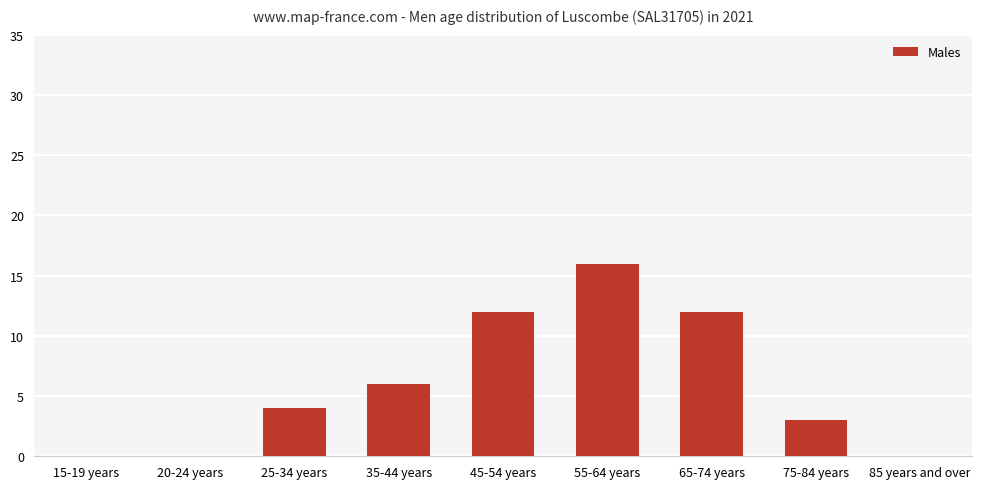

What is the sum of the values at 20-24 years and 35-44 years?

6